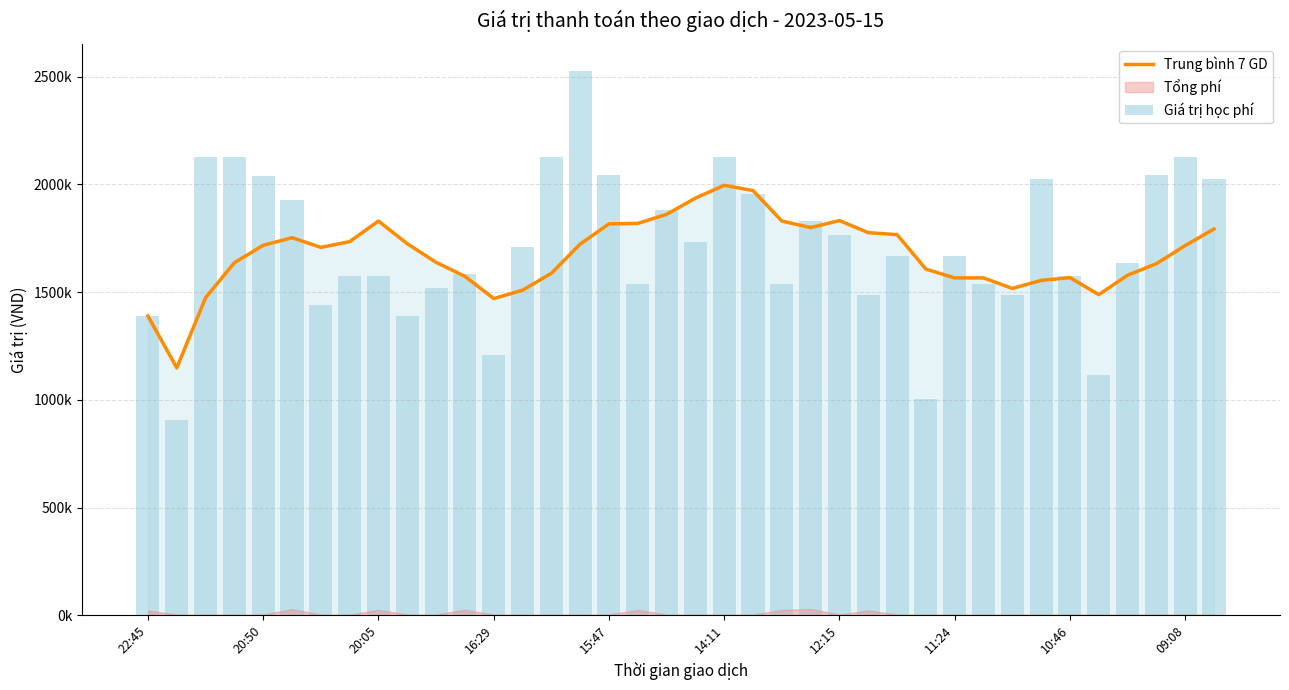

At which category is the sum across all series the highest?

15